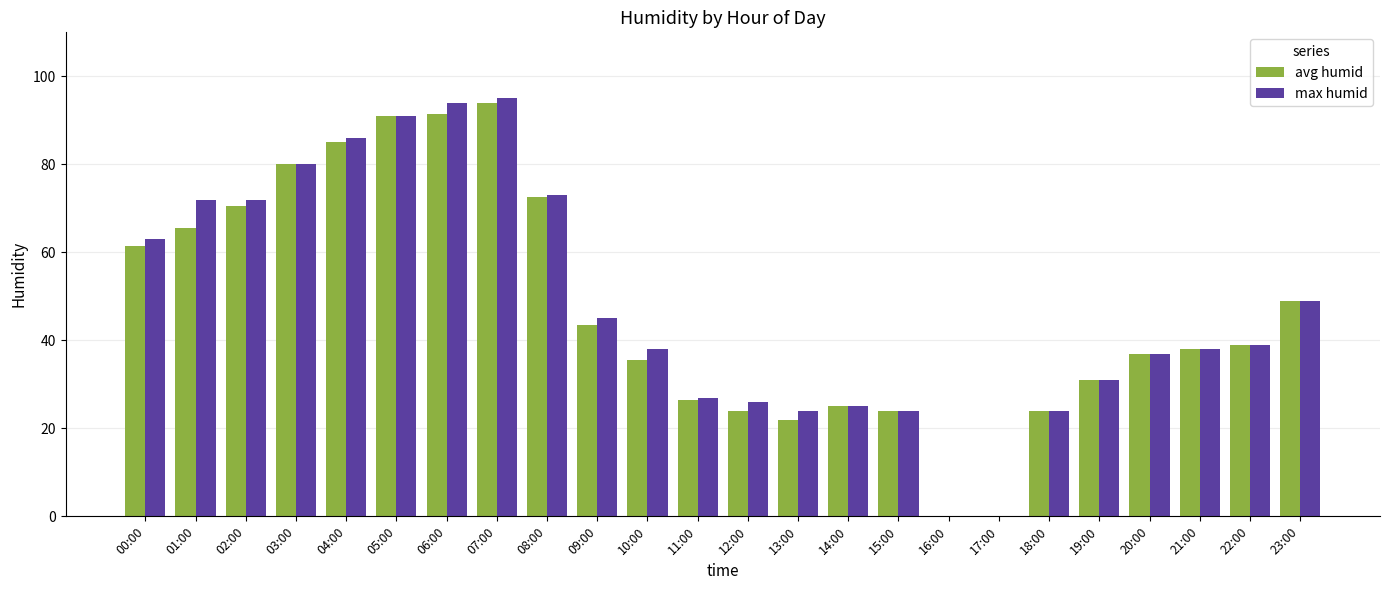

At which category is the sum across all series the highest?

07:00